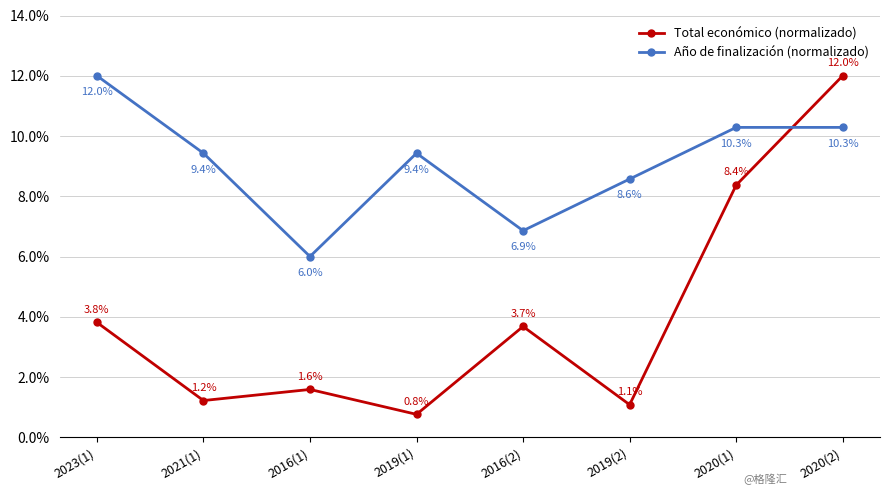

What is the label of the 7th point from the right?

2021(1)